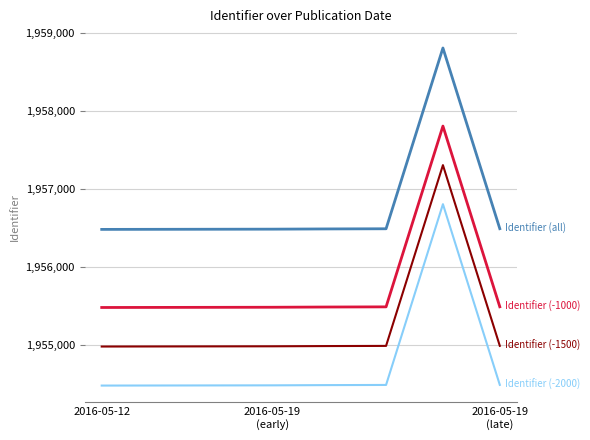

What is the smallest value displayed?

1954485